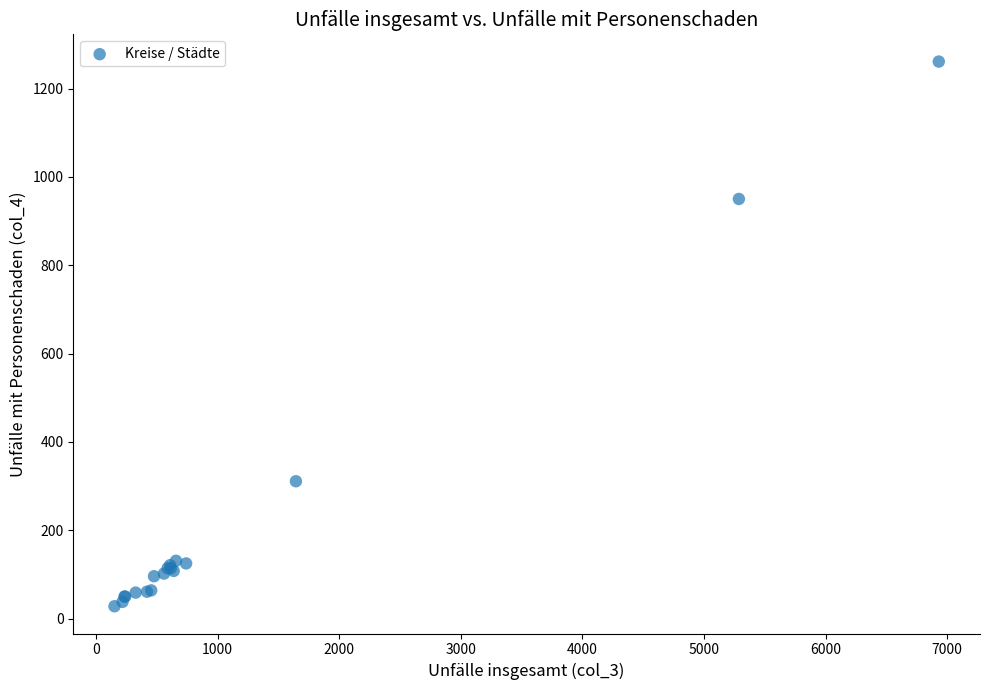

What Y value in the scatter plot is closest to 644?

950